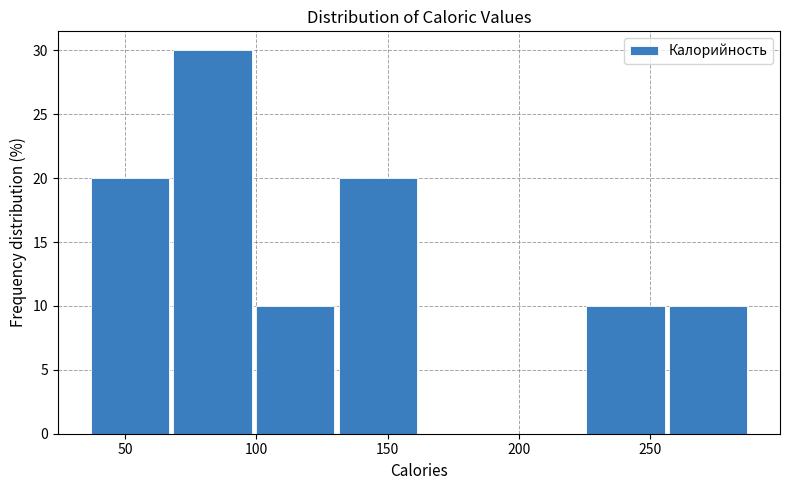

What is the height of the bar covering 67.5 to 99.0 on the x-axis? Neither the bar edges nor the heights are printed on the chart, so give them approximately, as read against the axes.

30